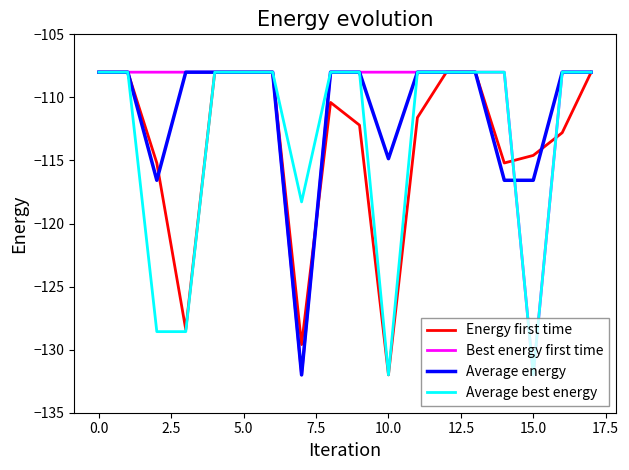

What is the greatest value displayed?

-108.0